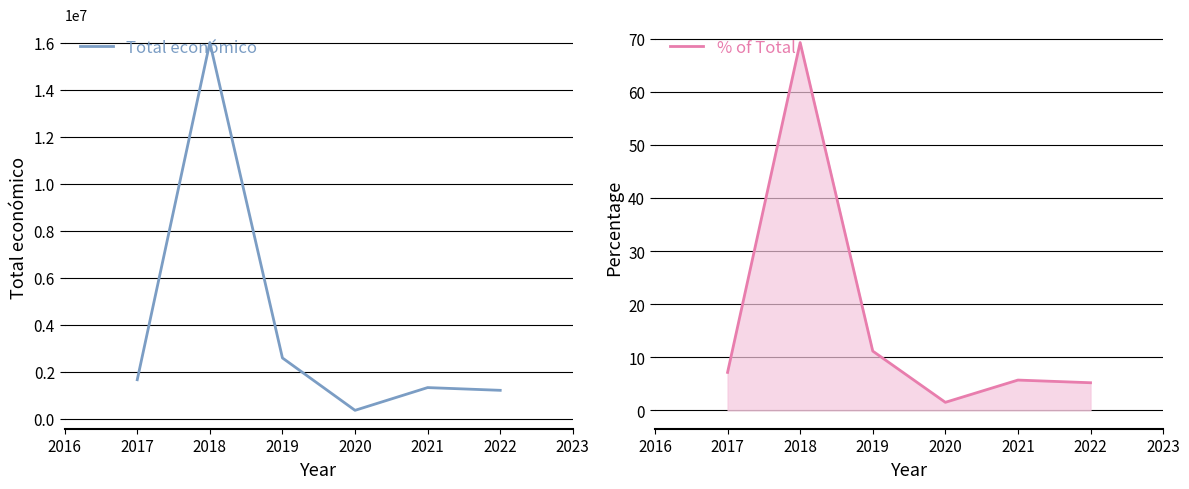

How many lines are shown in the chart?

2